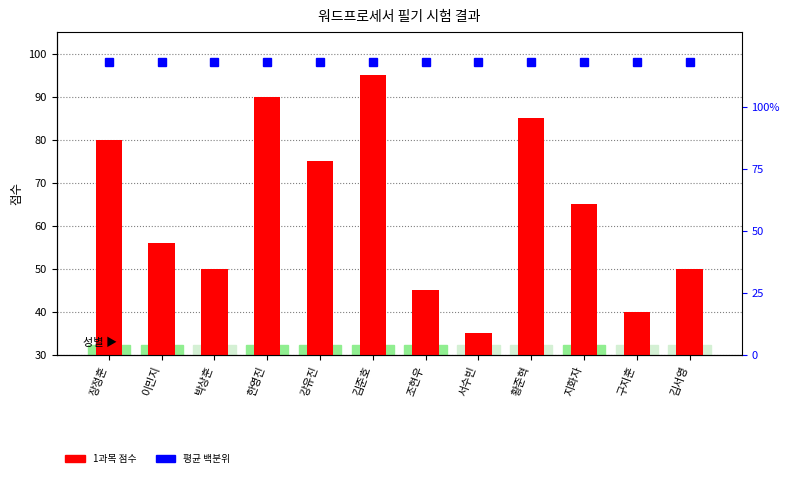

Rank the categories by value from highest to lowest.

김준호, 한영진, 황준혁, 장정훈, 강유진, 지화자, 이민지, 박상훈, 김서영, 조현우, 구지훈, 서수빈